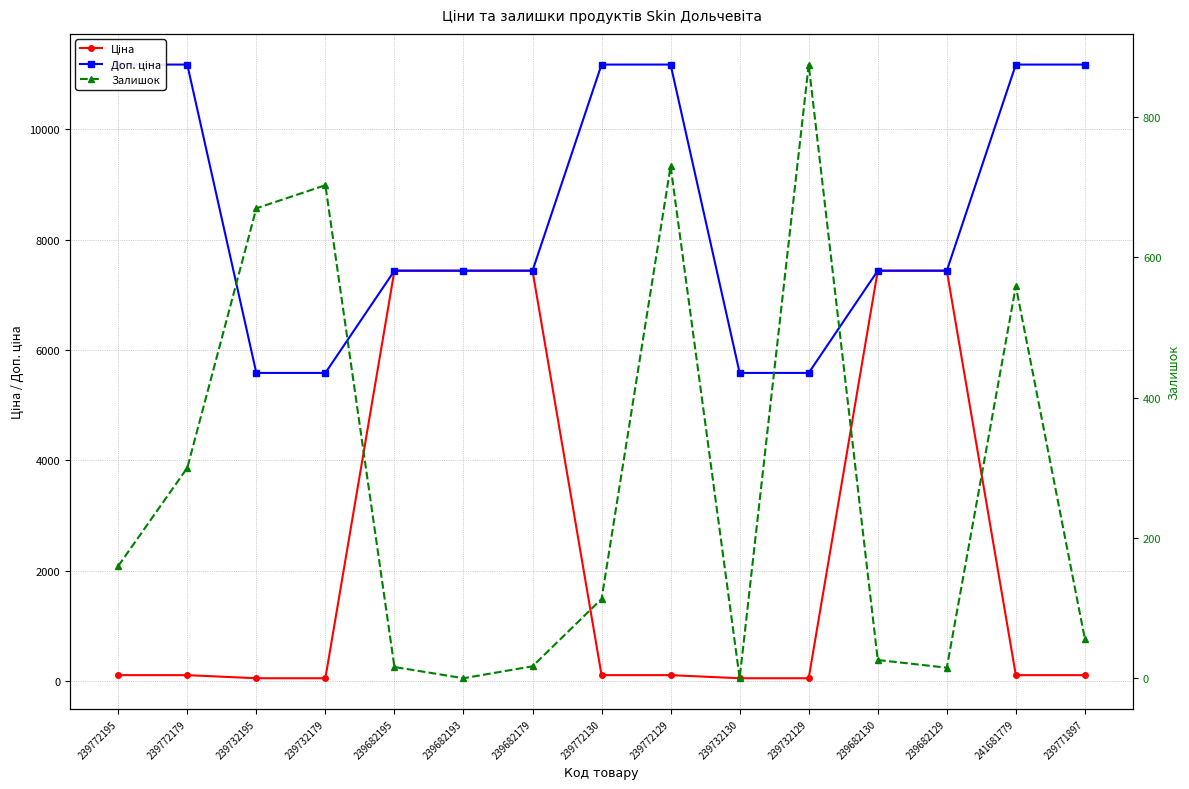

Is the value of Ціна at 239772195 greater than the value of Залишок at 239682179?

Yes